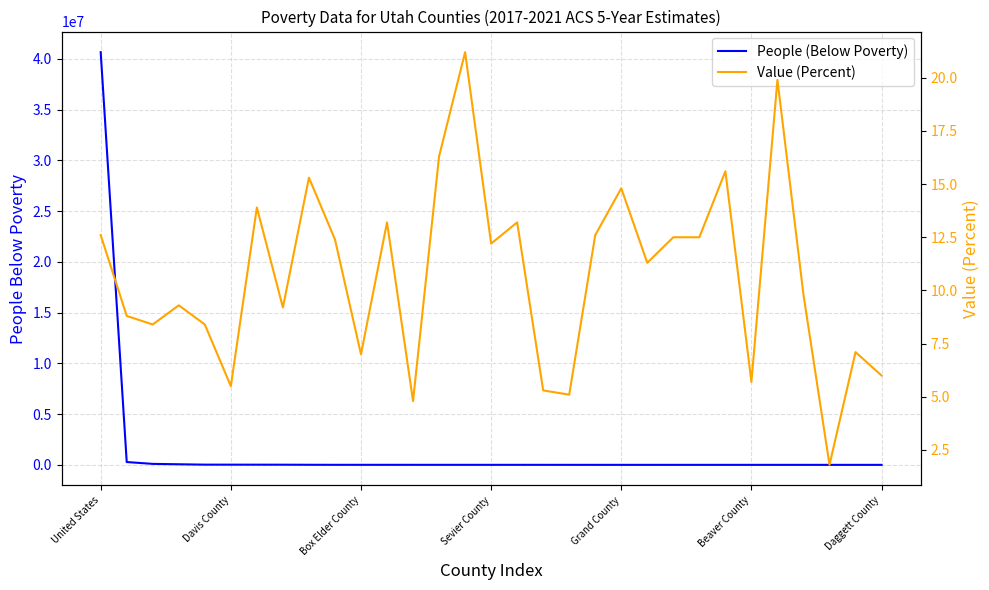

Which series has the widest spread of values?

People (Below Poverty)